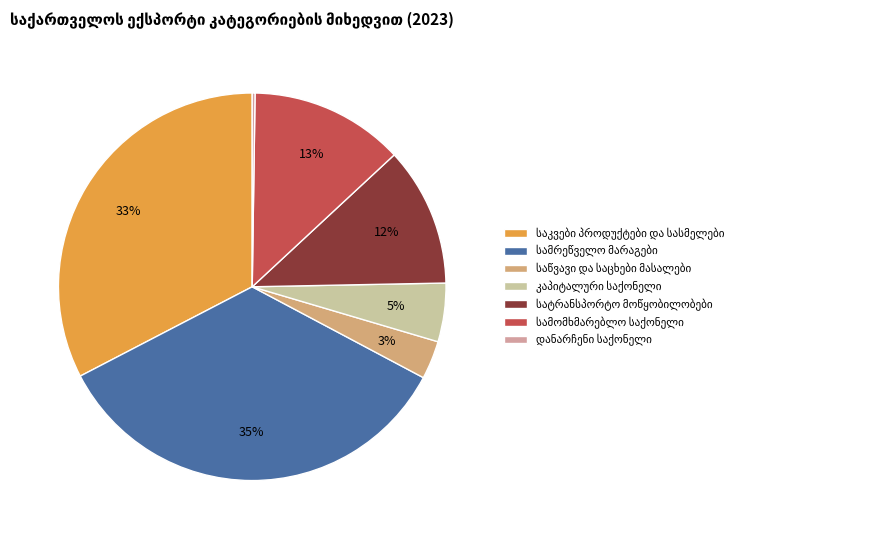

Does any single category account for the majority?

No